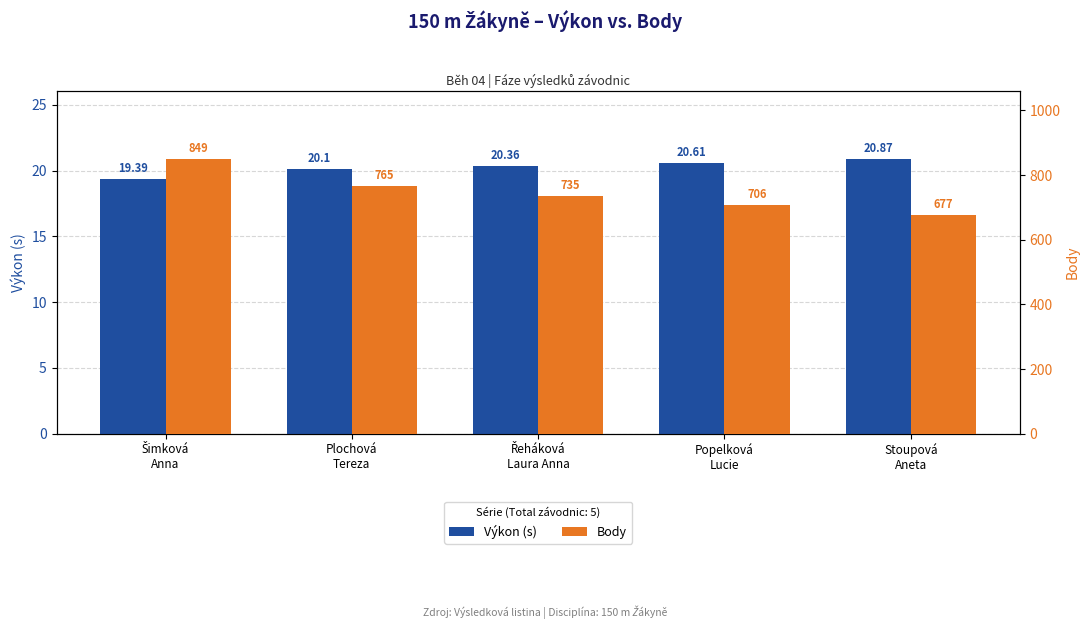

Reading left to right, extract all data points from this chart.

Výkon (s): Šimková
Anna=19.4	Plochová
Tereza=20.1	Řeháková
Laura Anna=20.4	Popelková
Lucie=20.6	Stoupová
Aneta=20.9
Body: Šimková
Anna=849.0	Plochová
Tereza=765.0	Řeháková
Laura Anna=735.0	Popelková
Lucie=706.0	Stoupová
Aneta=677.0